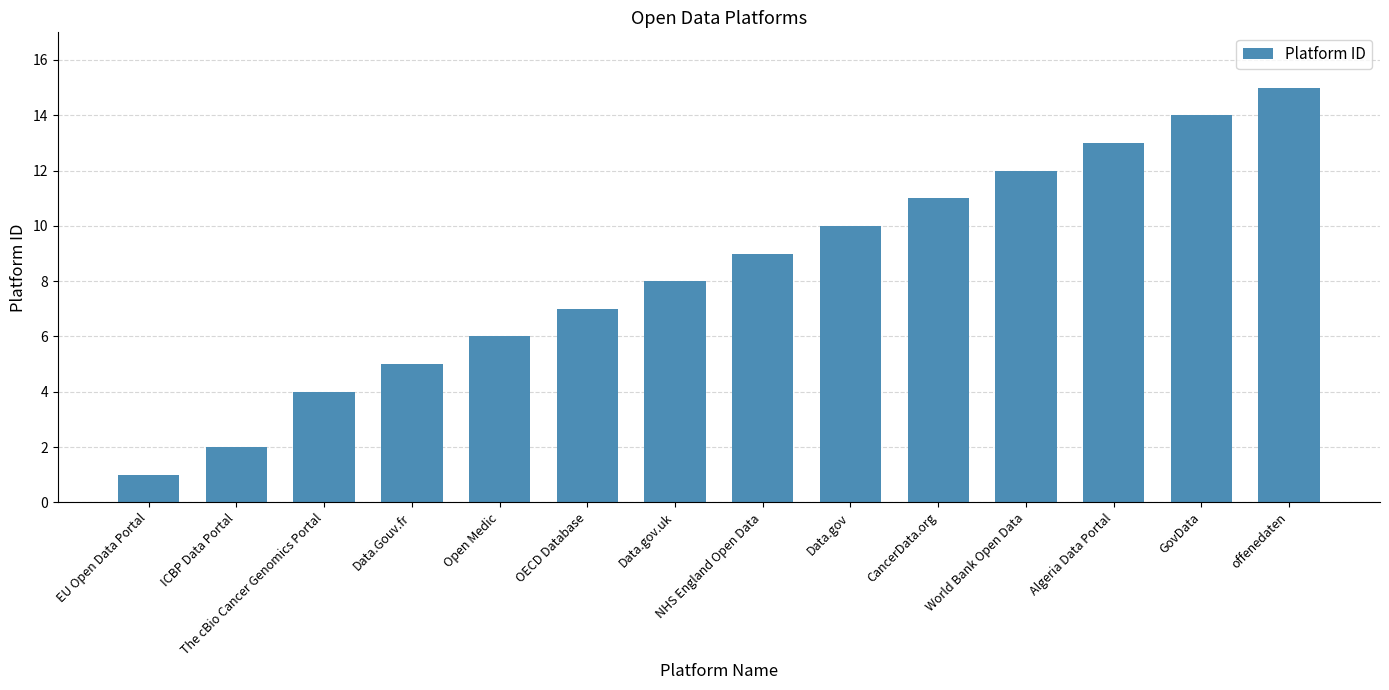

What is the sum of all values?

117